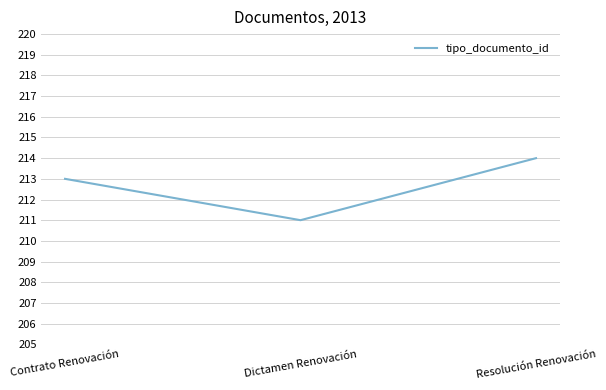

Approximately how many times larger is the value at Dictamen Renovación compared to Contrato Renovación?

1.0